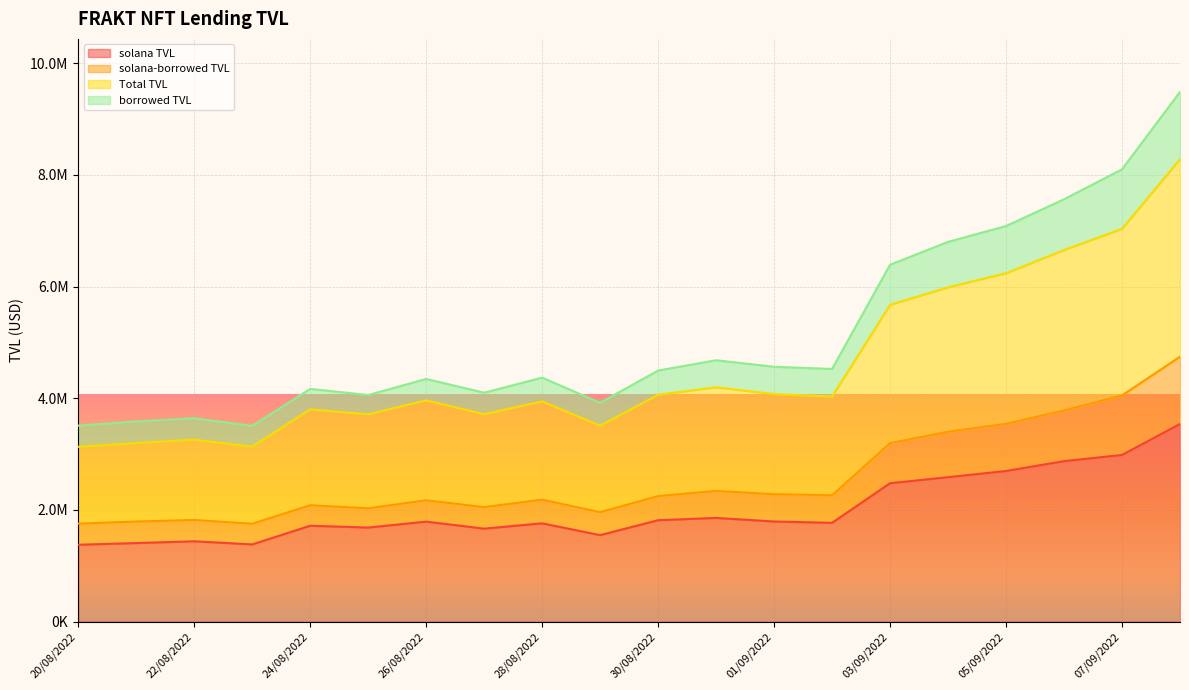

The value of solana-borrowed TVL at 01/09/2022 is 1100938.1. True or false?

False